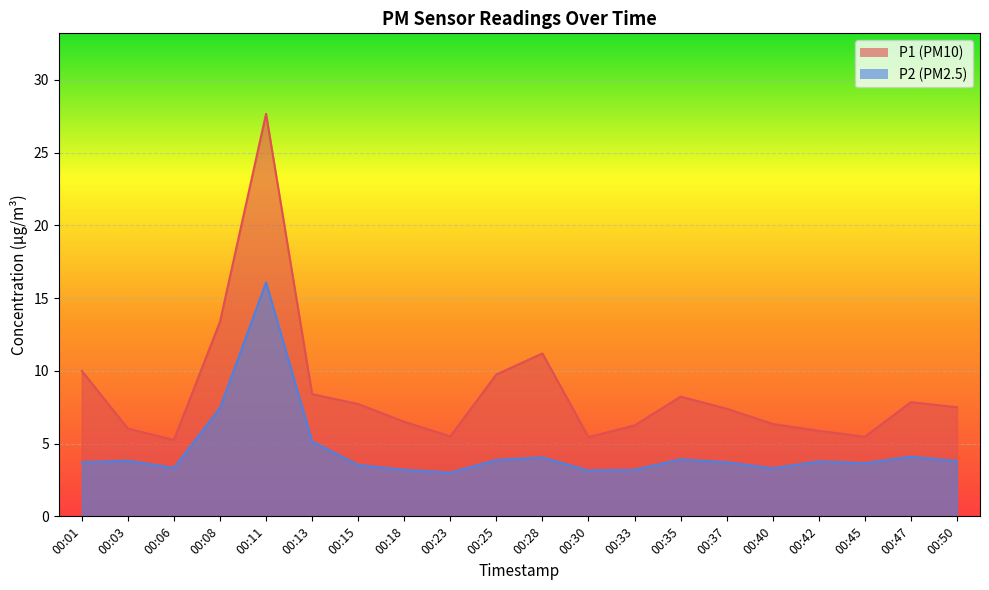

What is the value of the P2 point at the 13th from the left?

3.2